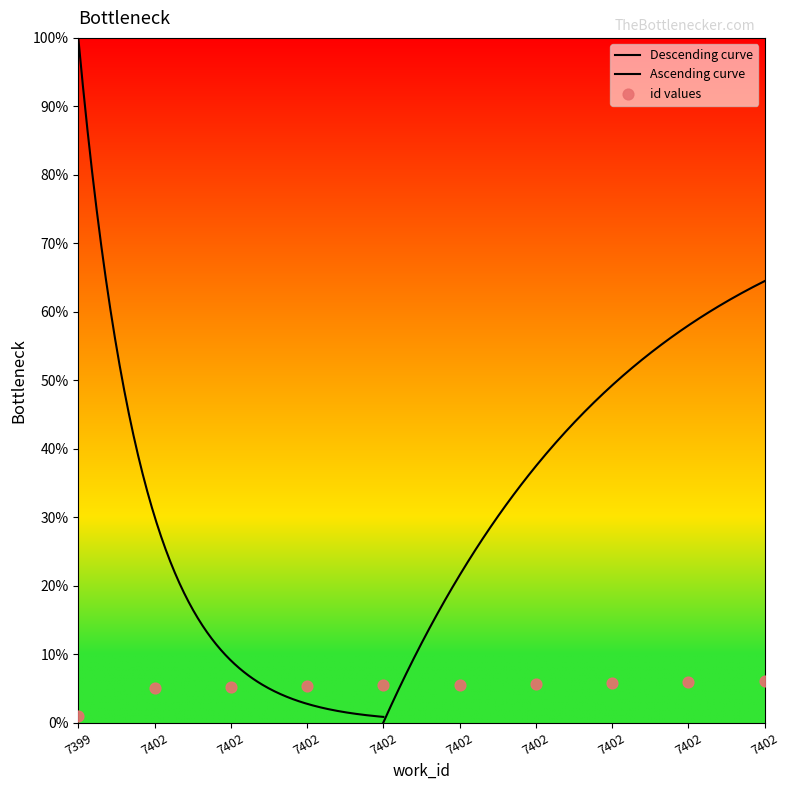

What is the ratio of the value at 7402 to the value at 7402?

1.0